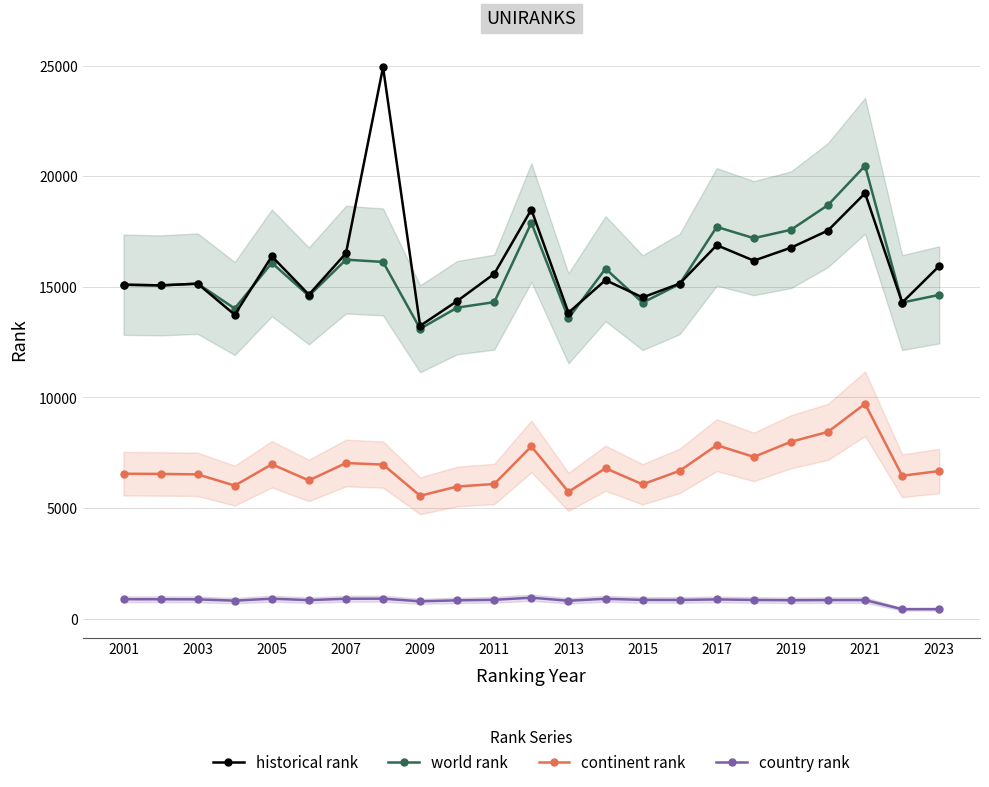

Which category has the highest value in the world rank series?

2021